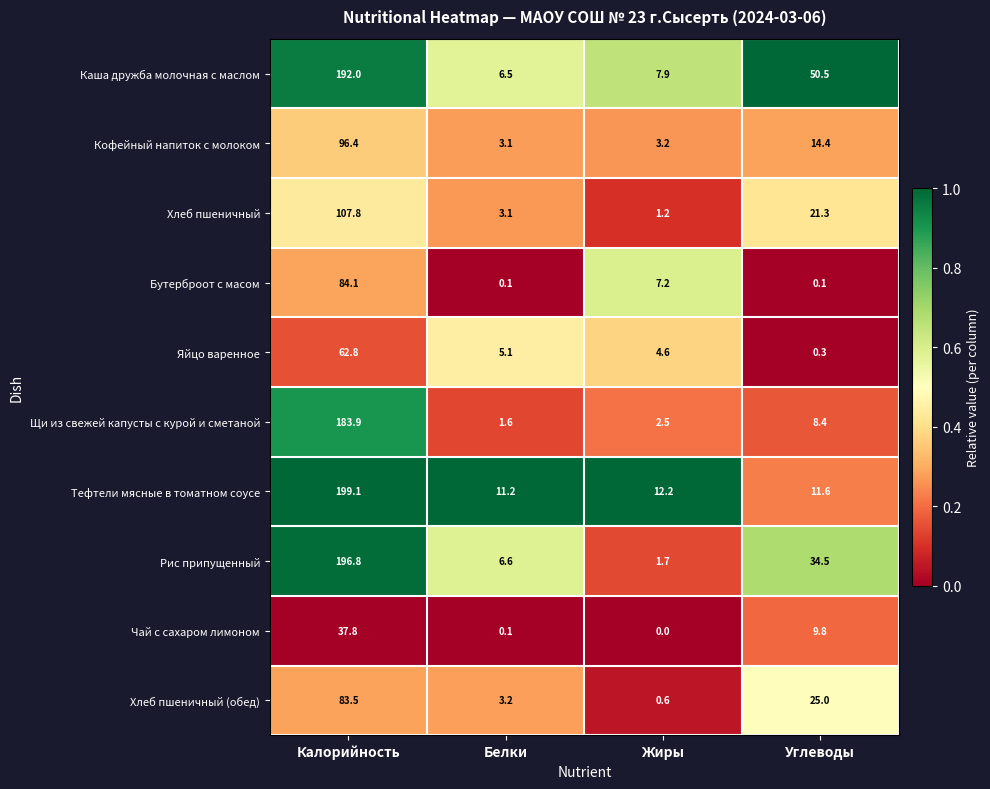

What is the lowest value of the Щи из свежей капусты с курой и сметаной series?

1.6